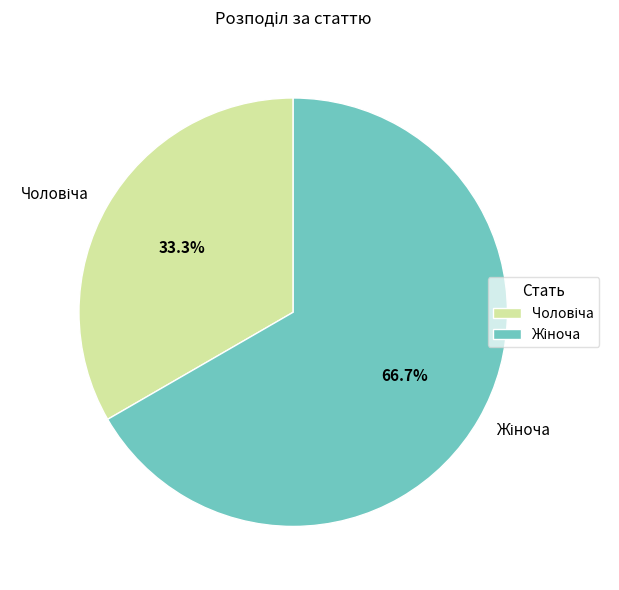

Is there any slice that represents more than half of the pie?

Yes